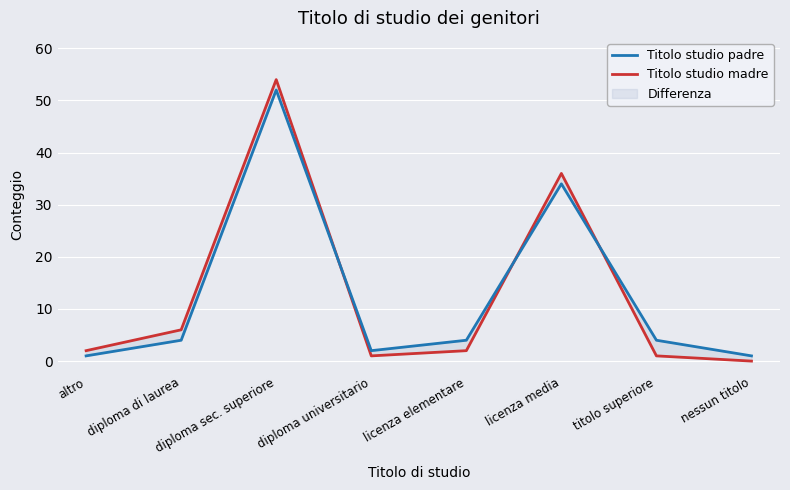

True or false: Titolo studio madre and Titolo studio padre cross at least once.

True